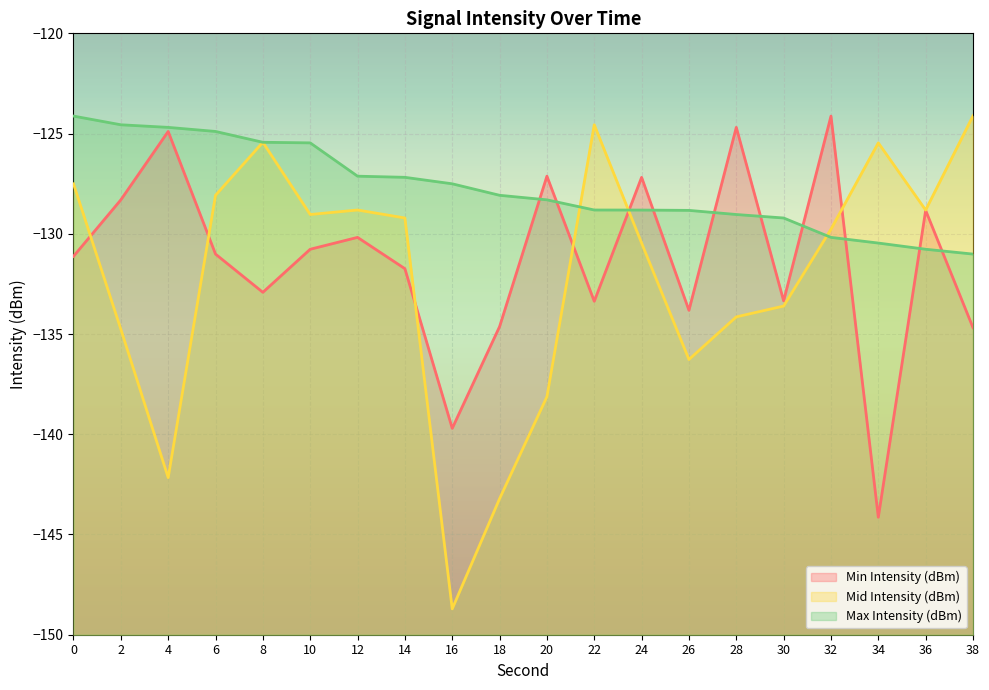

Reading right to left, extract all data points from this chart.

Min Intensity (dBm): -134.7	-128.8	-144.1	-124.1	-133.3	-124.7	-133.8	-127.2	-133.4	-127.1	-134.6	-139.7	-131.7	-130.2	-130.8	-132.9	-131.0	-124.9	-128.3	-131.1
Mid Intensity (dBm): -124.1	-128.8	-125.5	-129.8	-133.6	-134.1	-136.3	-130.5	-124.6	-138.1	-143.2	-148.7	-129.2	-128.8	-129.0	-125.4	-128.1	-142.2	-134.8	-127.5
Max Intensity (dBm): -131.0	-130.8	-130.5	-130.2	-129.2	-129.0	-128.8	-128.8	-128.8	-128.3	-128.1	-127.5	-127.2	-127.1	-125.5	-125.4	-124.9	-124.7	-124.6	-124.1